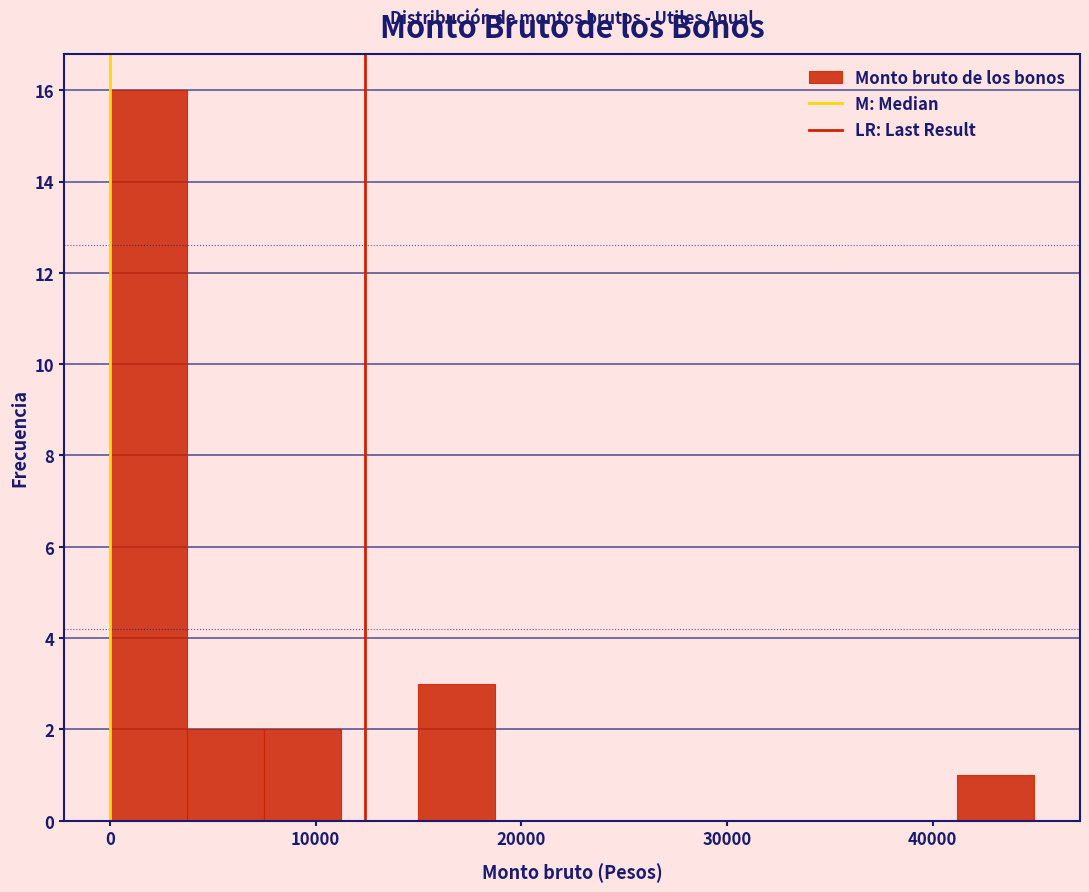

Read against the x-axis, roughly where is the centre of the tallest bar?

2000